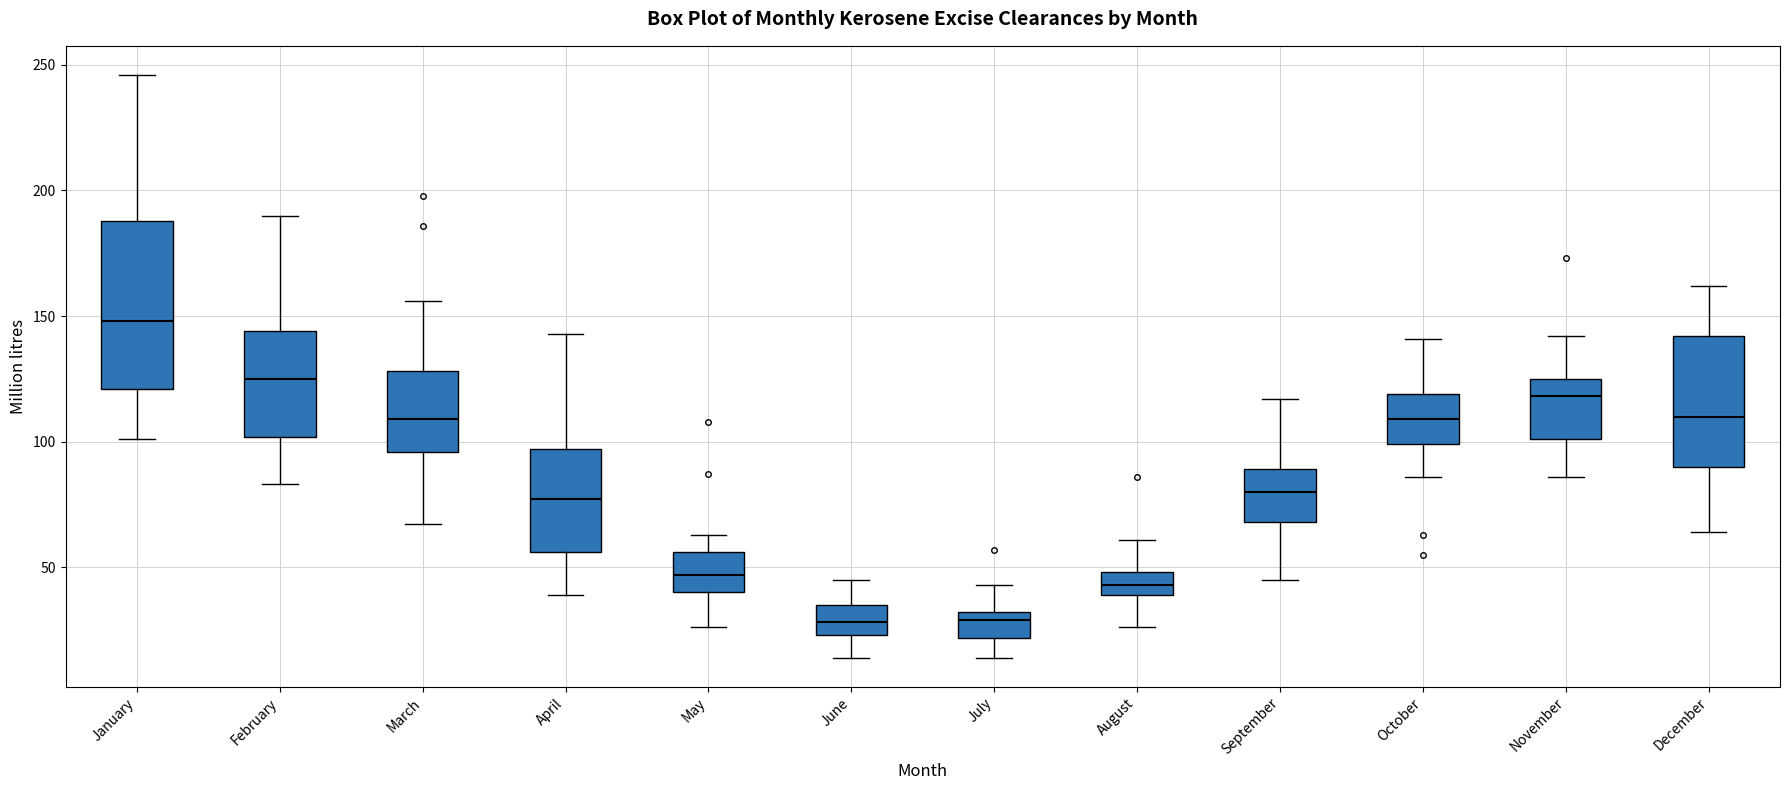

Where is the lower edge of the box for December on the y-axis? The values are not printed on the chart, so give them approximately, as read against the axis.

90